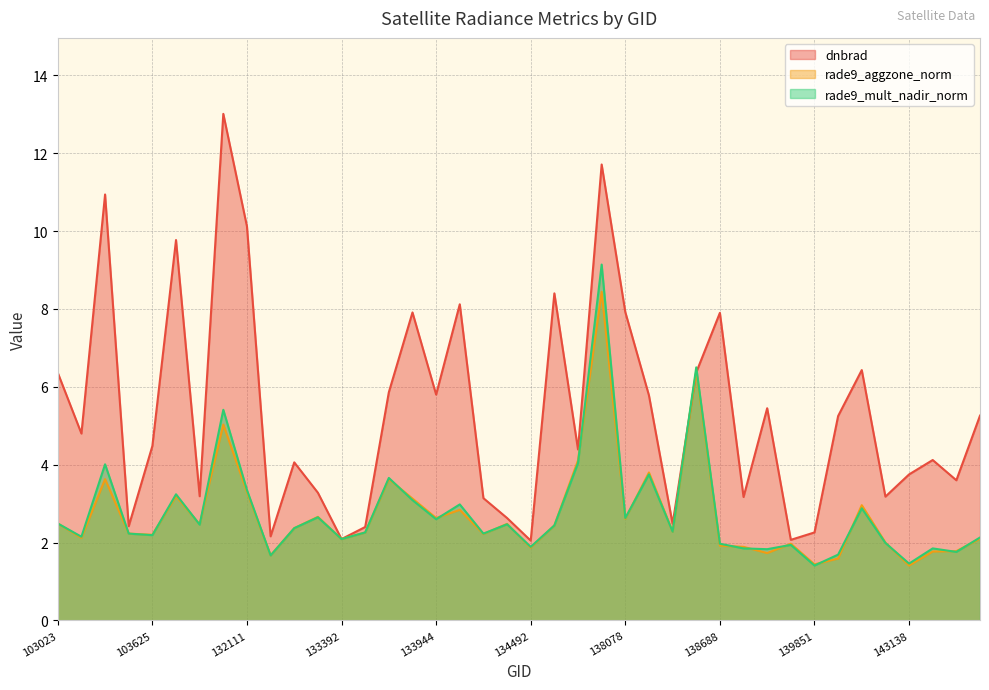

In rade9_aggzone_norm, how many points are higher than both neighbors (excluding endpoints)?

12